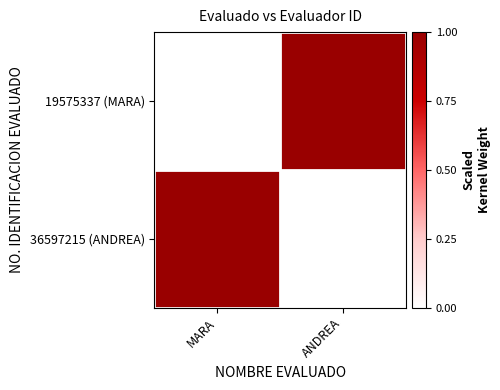

What is the spread (max minus min) of values at ANDREA?

1